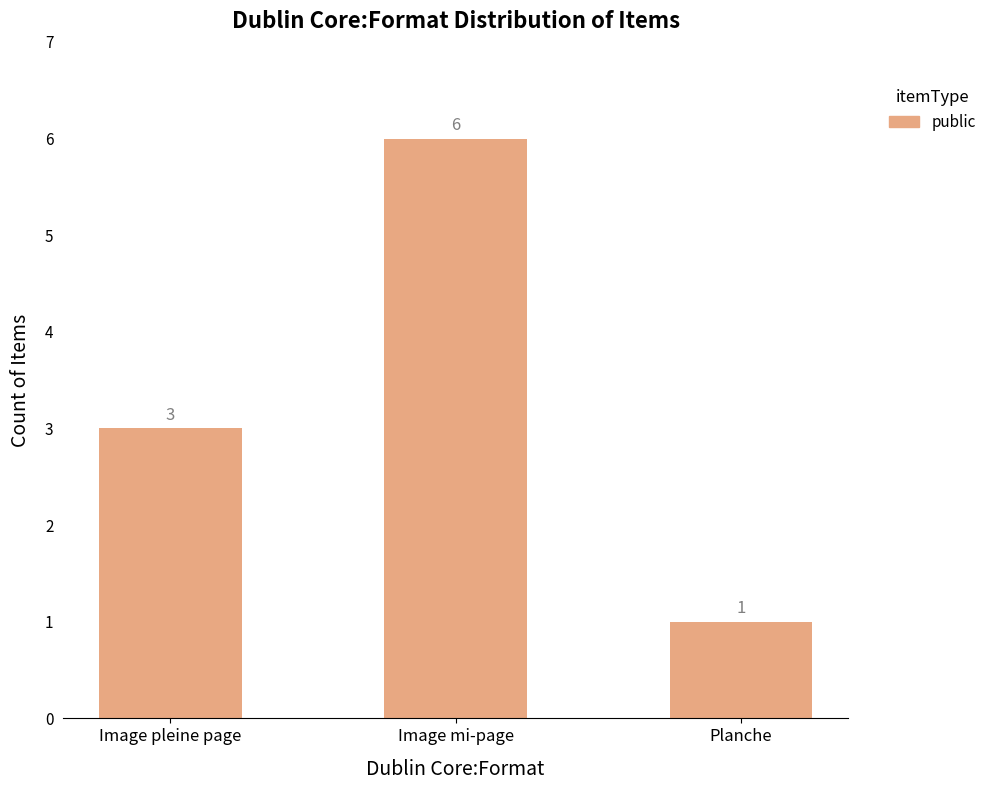

Between Image pleine page and Image mi-page, which is larger?

Image mi-page